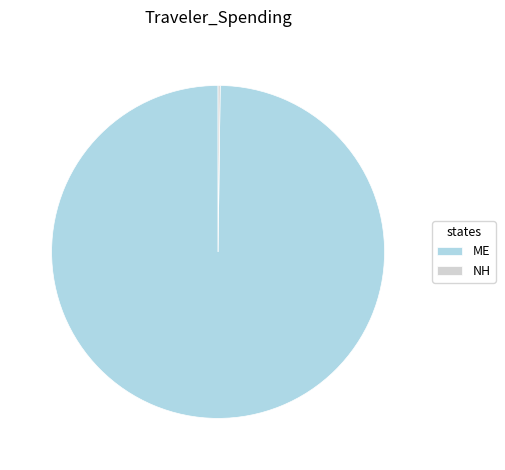

Which slice is the largest?

ME